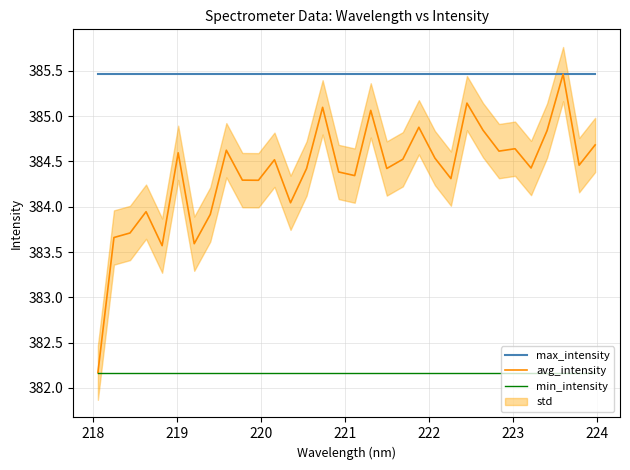

What is the lowest value of the max_intensity series?

385.5